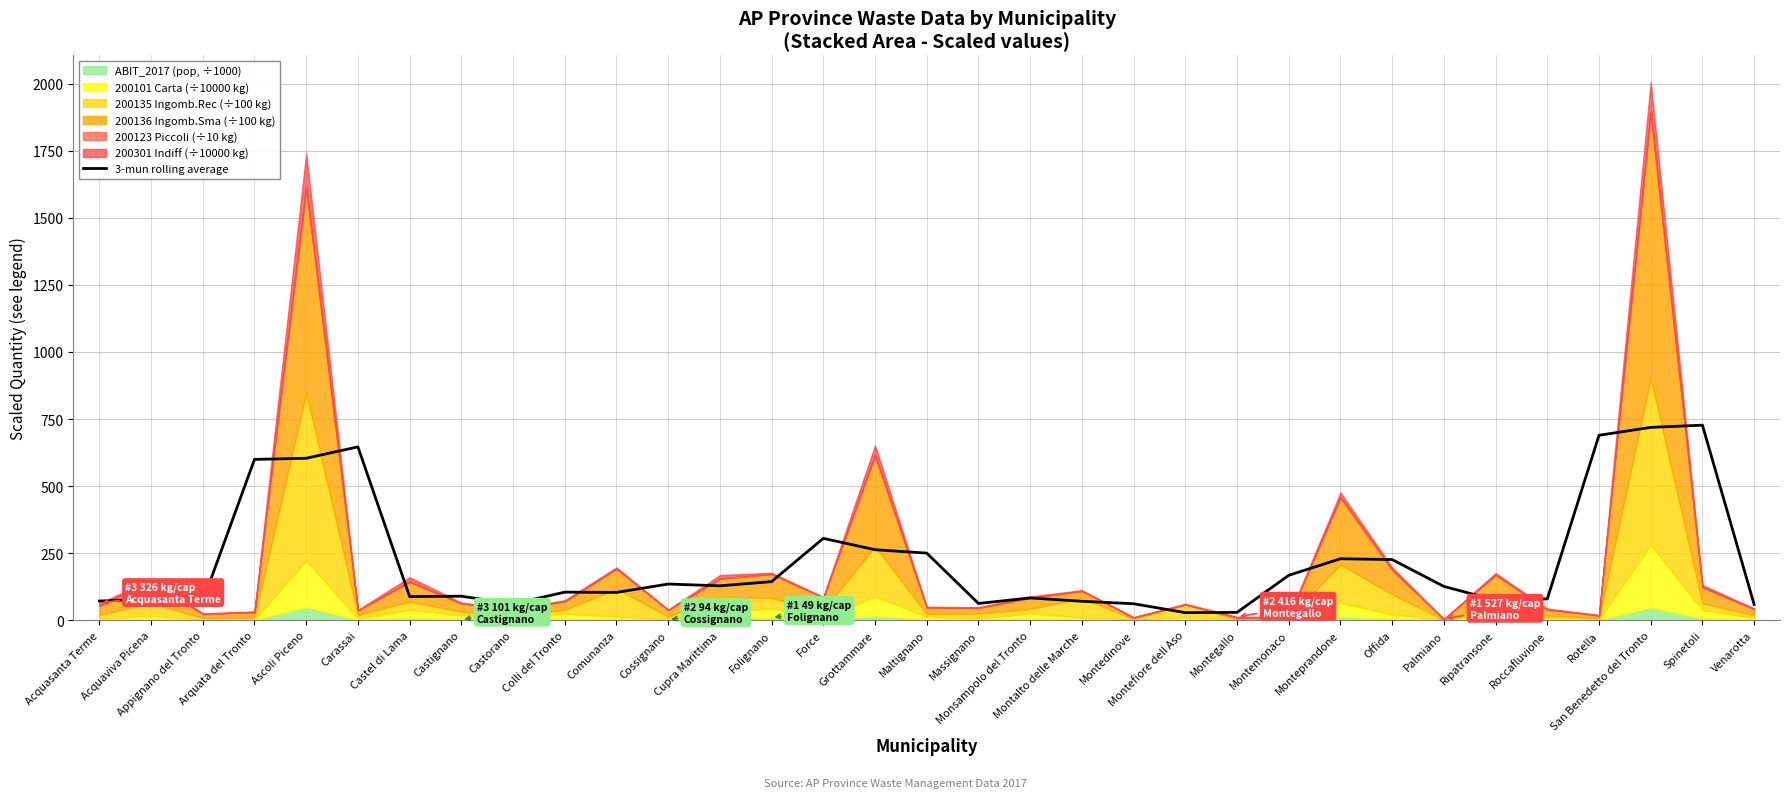

List the labels in order of value, largest first.

Spinetoli, San Benedetto del Tronto, Rotella, Carassai, Ascoli Piceno, Arquata del Tronto, Force, Grottammare, Maltignano, Monteprandone, Offida, Montemonaco, Folignano, Cossignano, Cupra Marittima, Palmiano, Colli del Tronto, Comunanza, Castignano, Castel di Lama, Monsampolo del Tronto, Acquaviva Picena, Roccafluvione, Ripatransone, Acquasanta Terme, Montalto delle Marche, Appignano del Tronto, Massignano, Montedinove, Castorano, Venarotta, Montegallo, Montefiore dell Aso